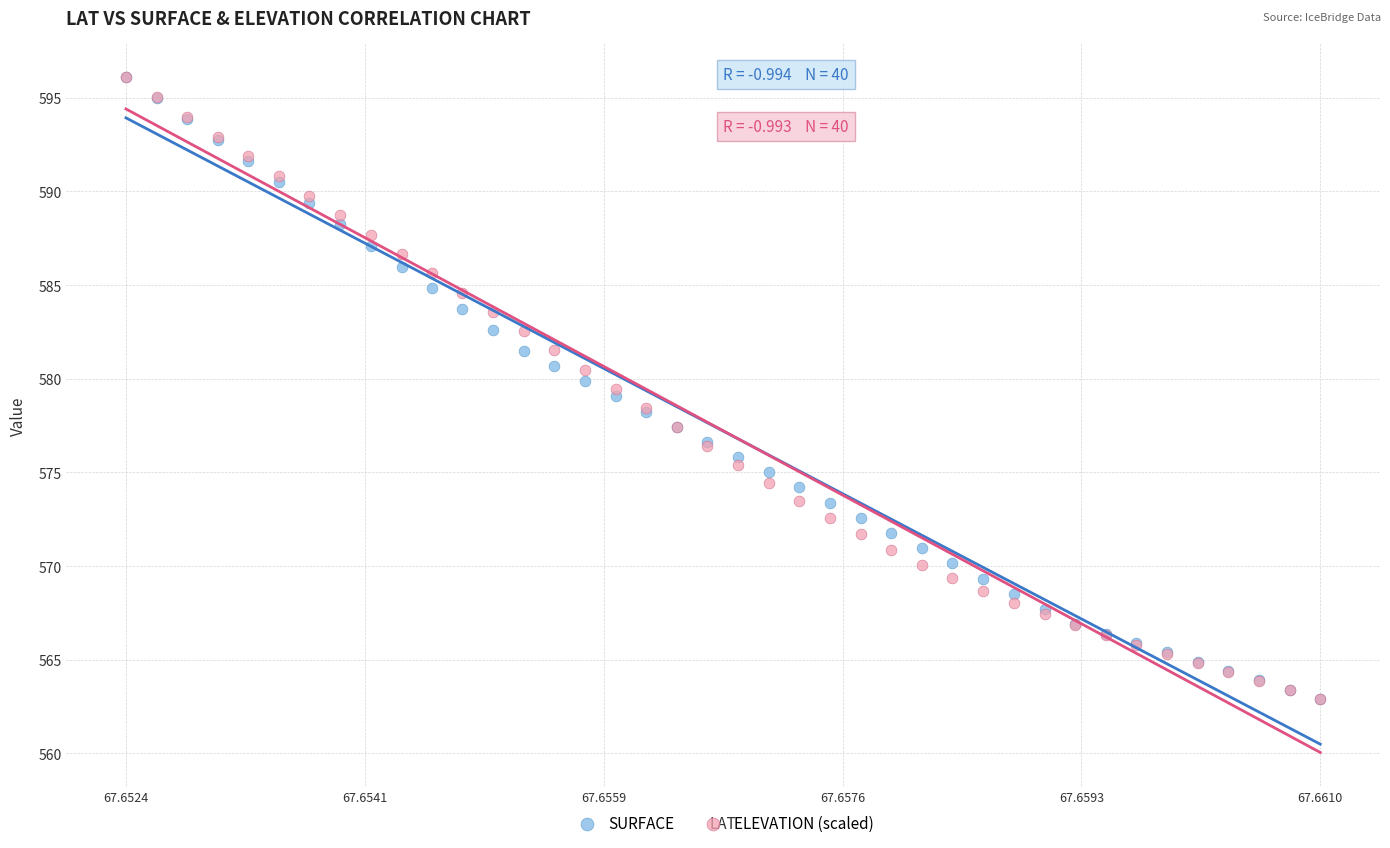

What are all the series names shown in the legend?

SURFACE, ELEVATION (scaled)